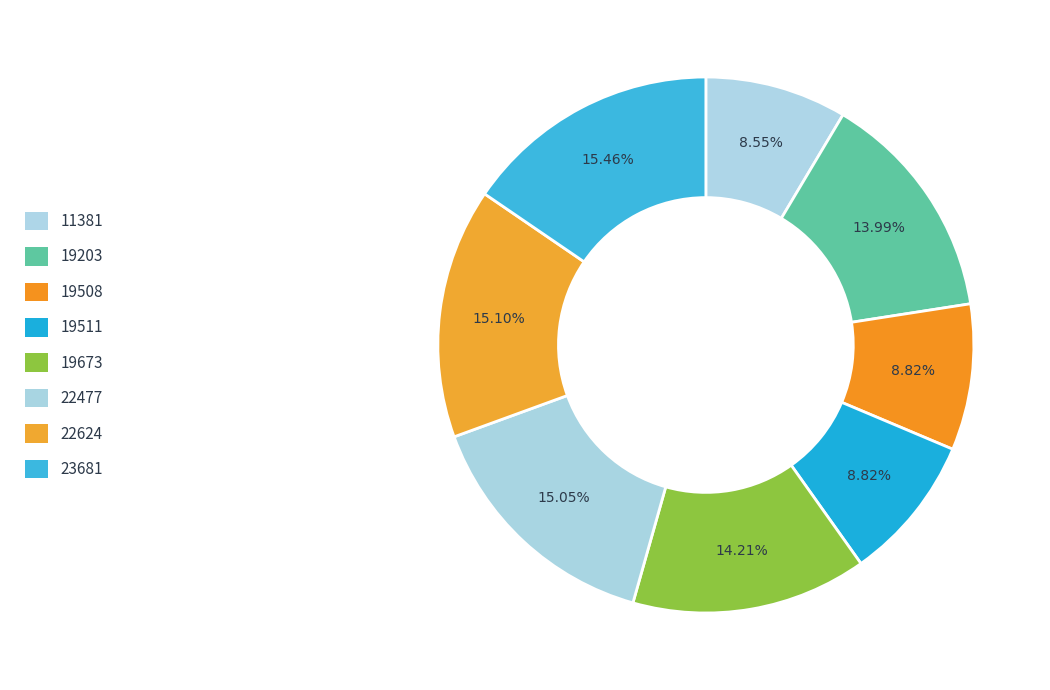

Is the sum of 22477 and 19508 greater than half?

No